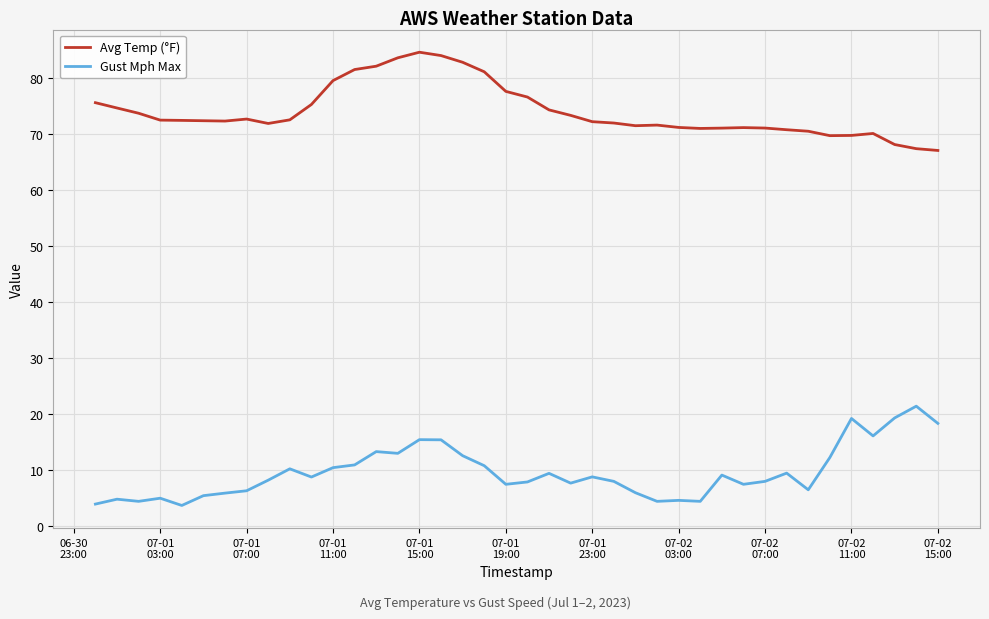

Rank the series by their average value, from highest to lowest.

Avg Temp (°F), Gust Mph Max